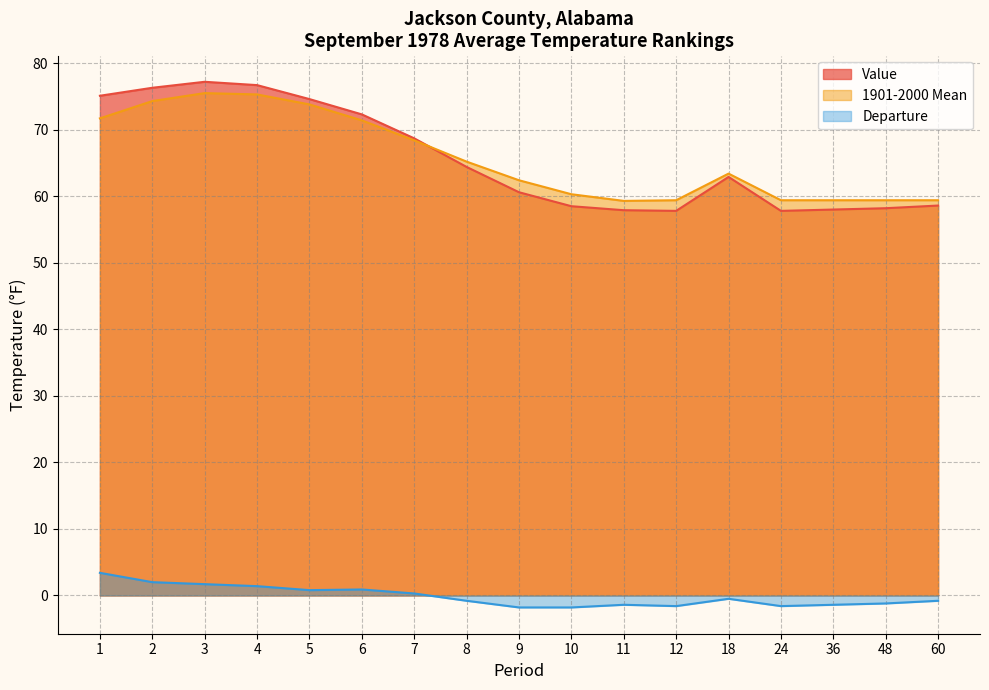

Which series has the largest total across all categories?

1901-2000 Mean